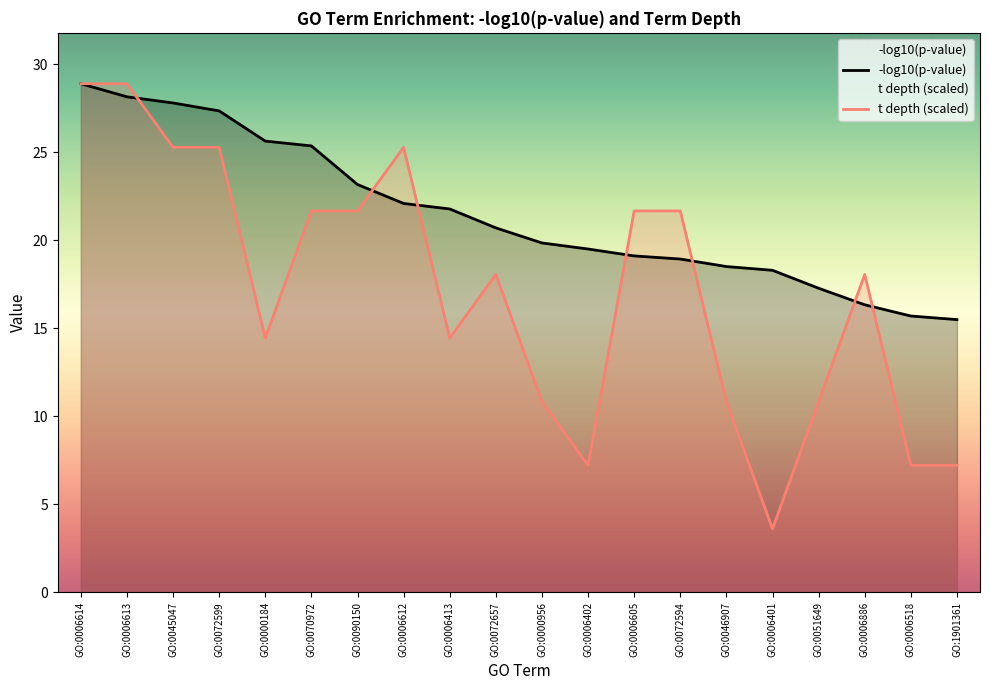

Which label corresponds to the smallest value in the chart?

GO:0006401